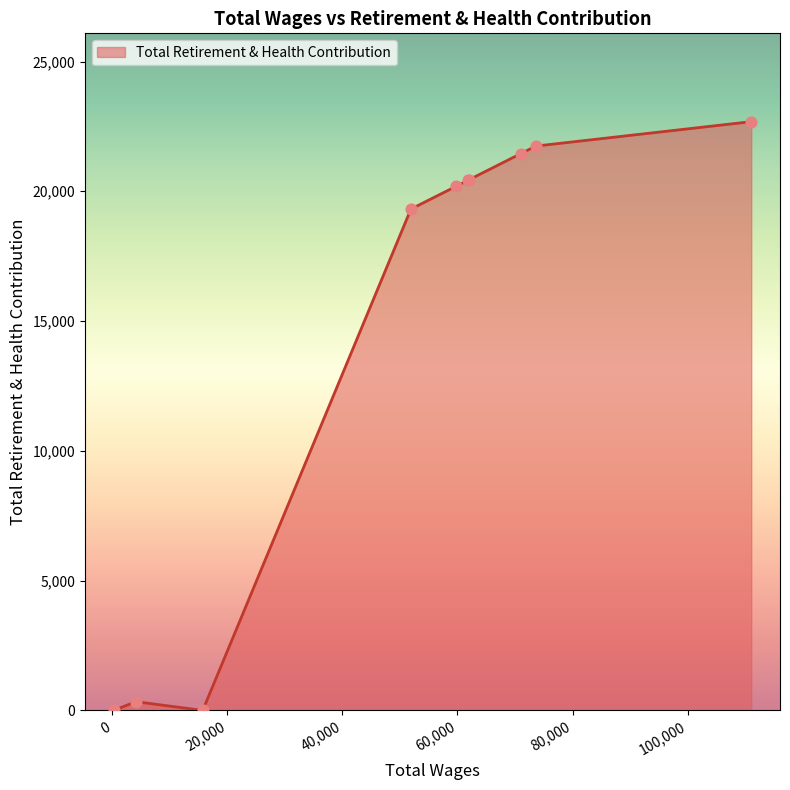

What is the difference between the maximum and minimum values?

22683